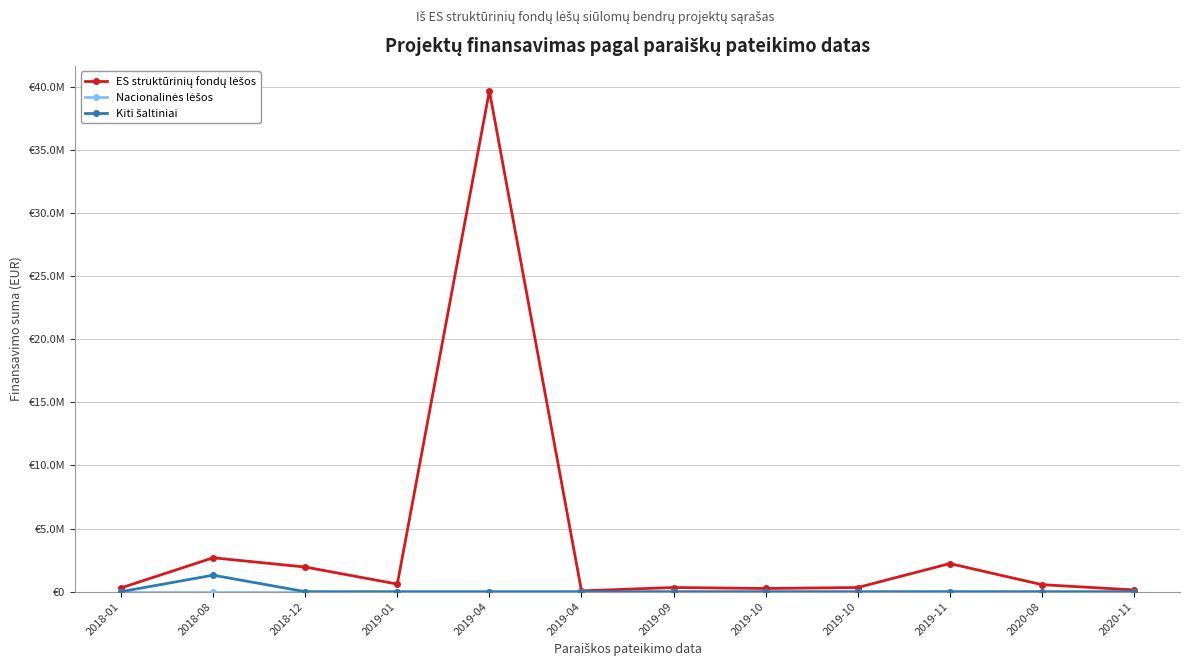

What is the spread (max minus min) of values at 2018-01?

298430.0